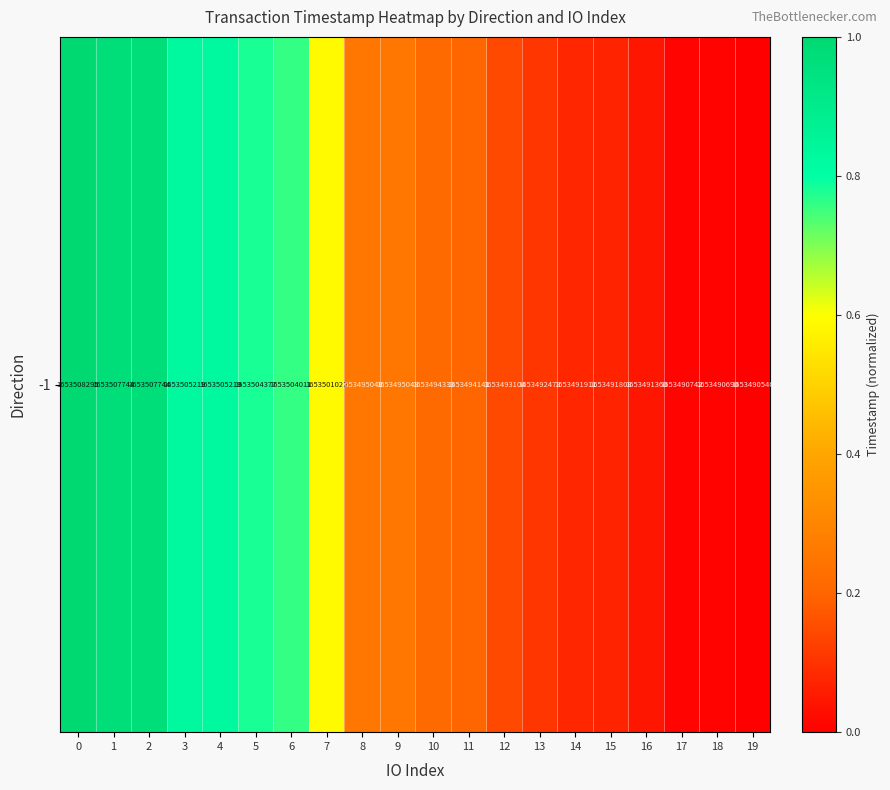

Reading left to right, extract all data points from this chart.

1.0	1.0	1.0	0.8	0.8	0.8	0.8	0.6	0.3	0.3	0.2	0.2	0.1	0.1	0.1	0.1	0.0	0.0	0.0	0.0